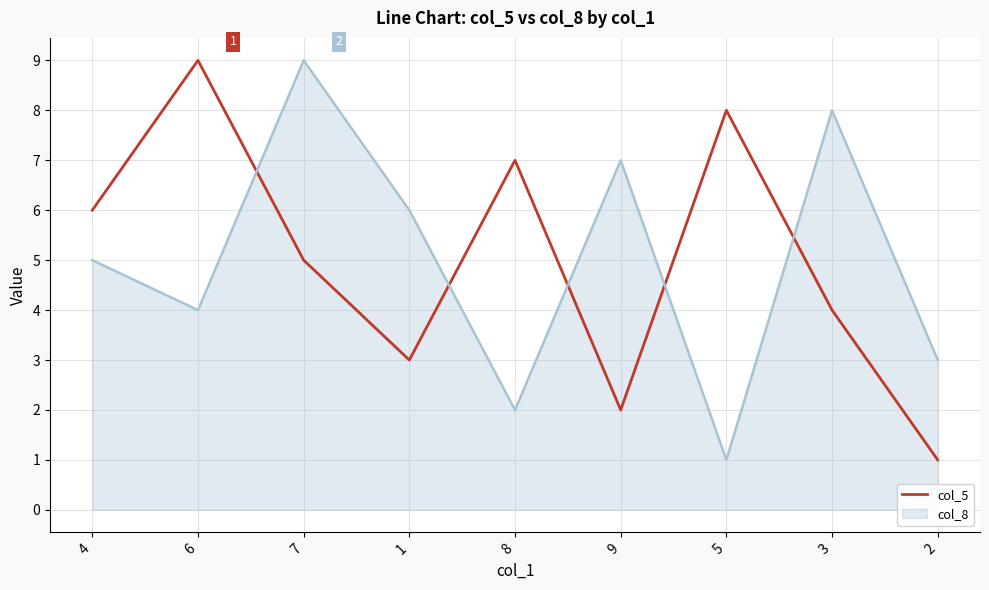

True or false: col_5 has a value of 1 at 2.

True